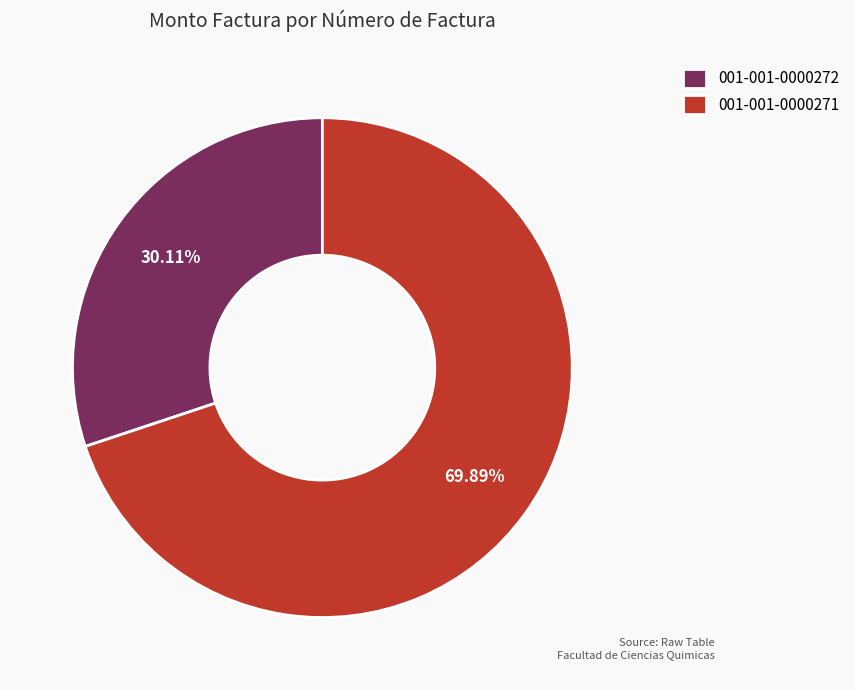

Does 001-001-0000272 represent more than half of the total?

No